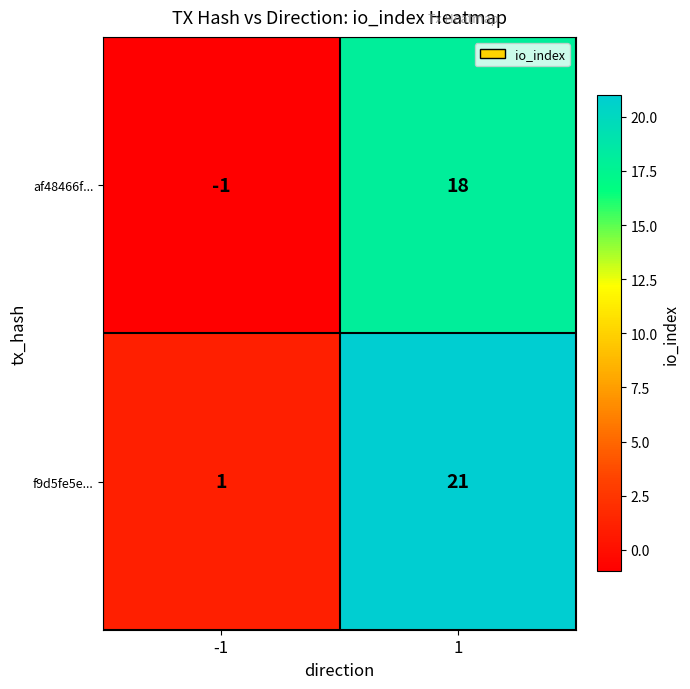

Reading left to right, list all the values displayed in this chart.

af48466f...: -1=-1	1=18
f9d5fe5e...: -1=1	1=21